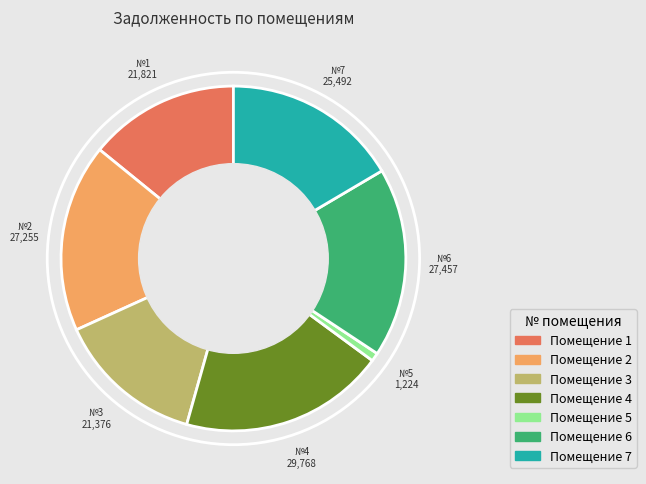

How many segments does this pie chart have?

7